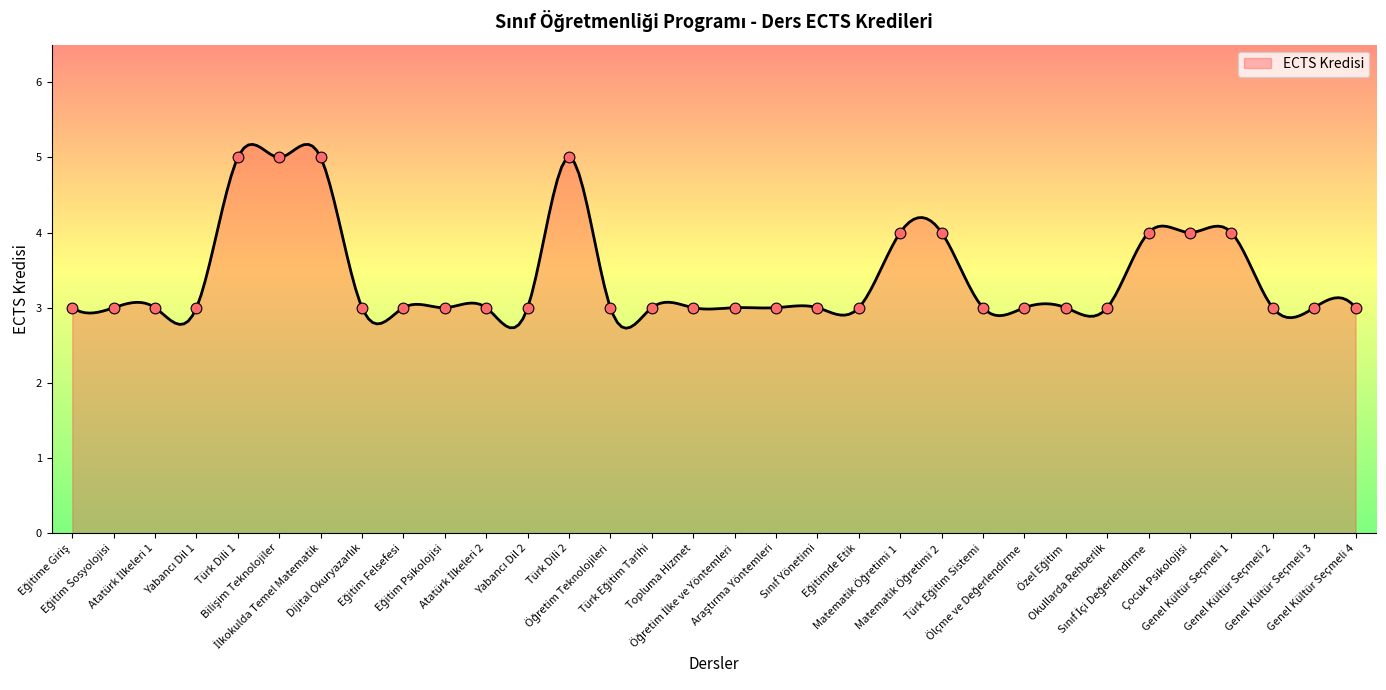

What is the ratio of the value at Yabancı Dil 2 to the value at Genel Kültür Seçmeli 3?

1.0